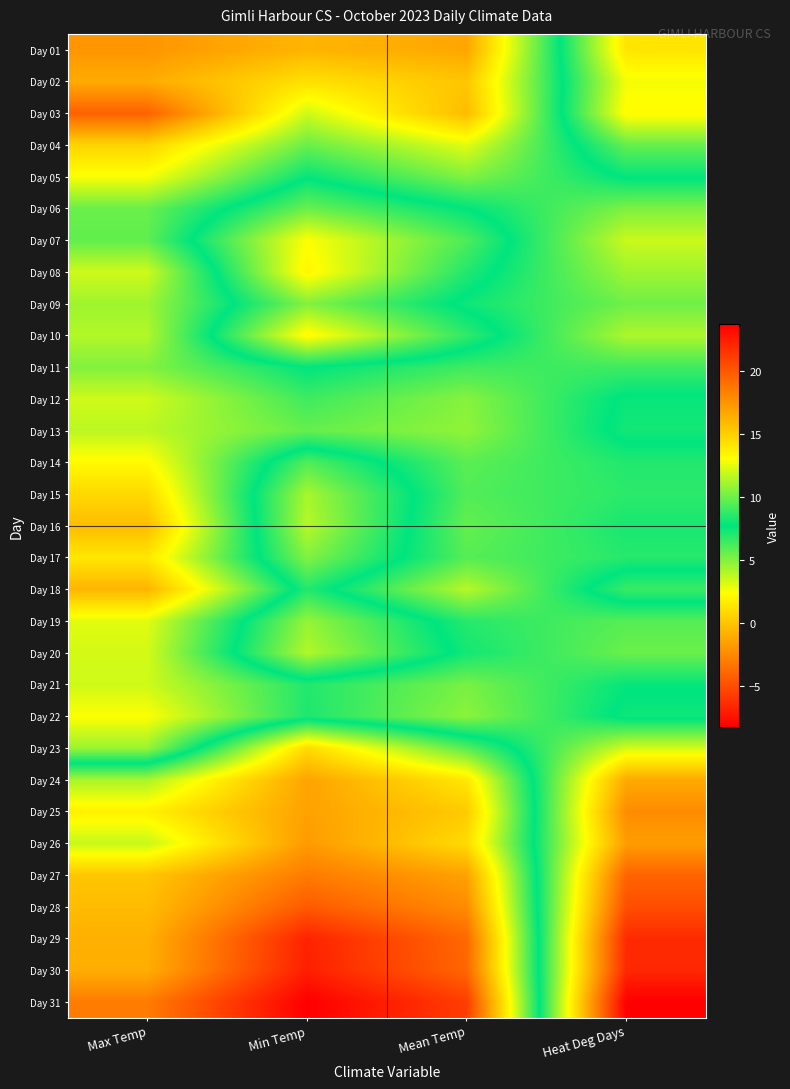

At Max Temp, list the series in order from largest to smallest.

Day 03, Day 01, Day 02, Day 18, Day 16, Day 04, Day 15, Day 17, Day 14, Day 22, Day 05, Day 19, Day 20, Day 08, Day 12, Day 21, Day 13, Day 10, Day 09, Day 23, Day 11, Day 06, Day 07, Day 24, Day 26, Day 25, Day 27, Day 28, Day 29, Day 30, Day 31